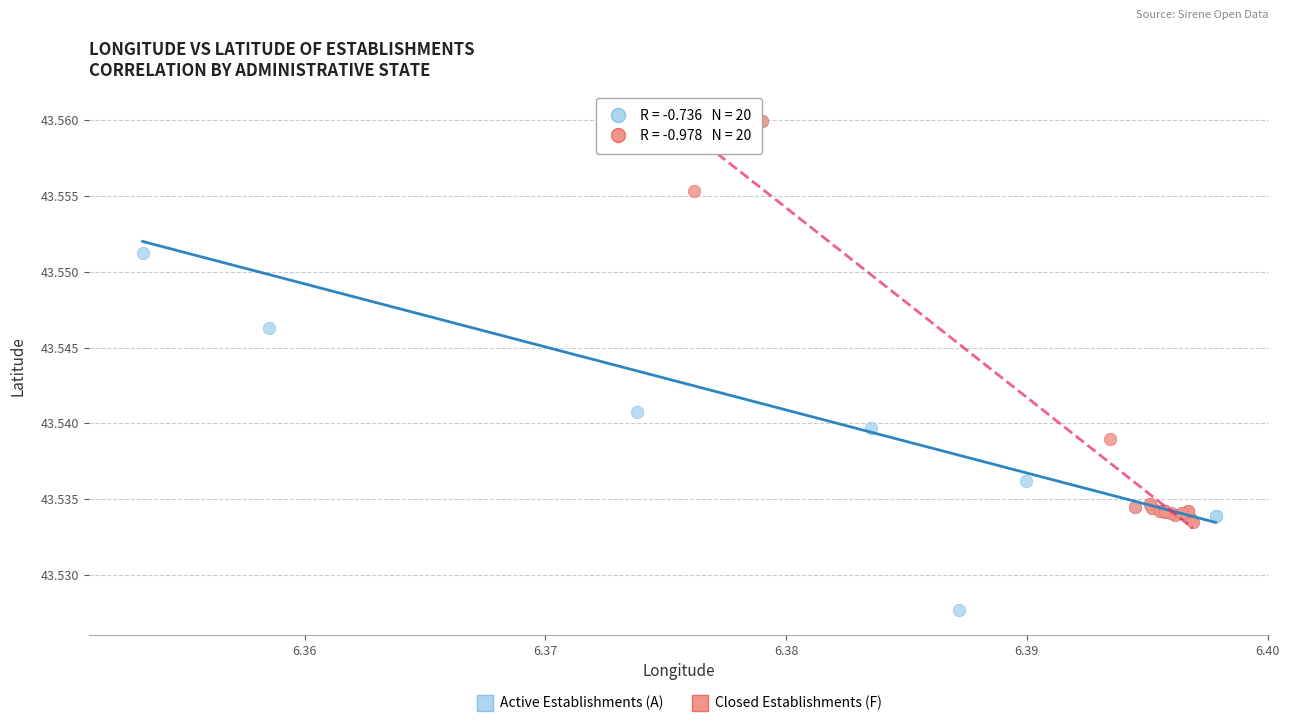

Which series contains the lowest Y value?

Active Establishments (A)